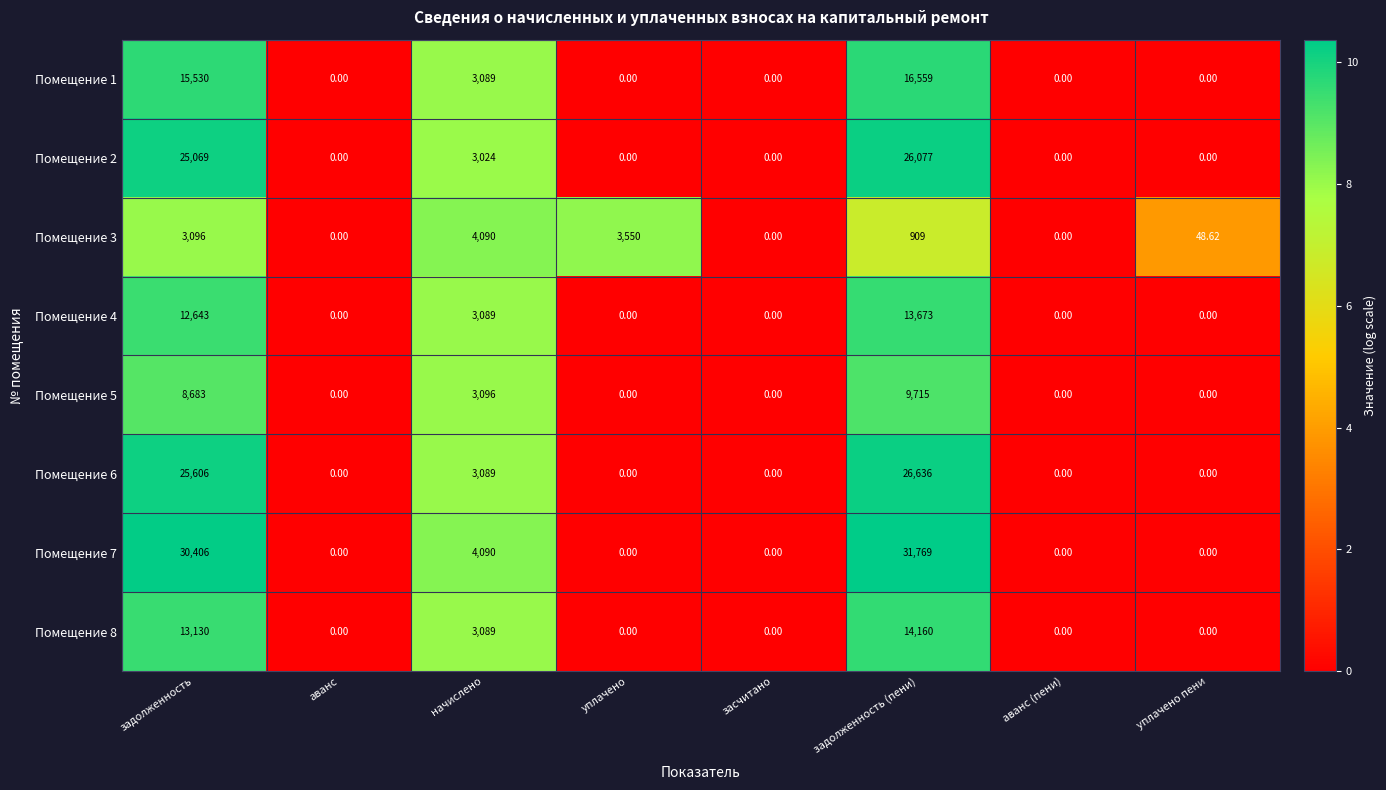

What is the total value across all series at задолженность?

134163.0